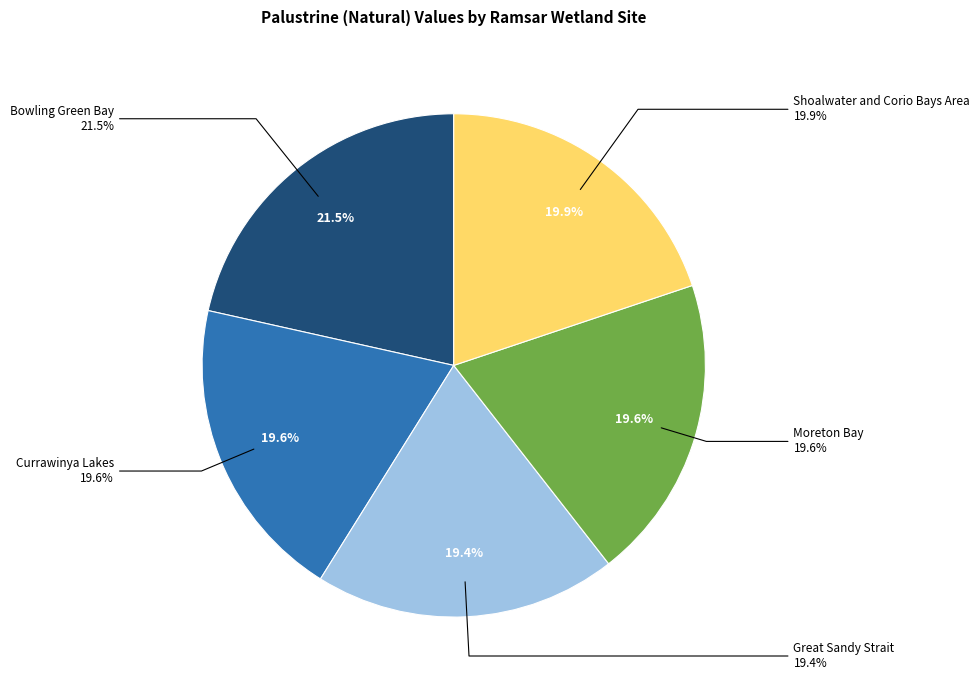

To the nearest percent, what is the difference between the largest and smallest slice percentages?

2%